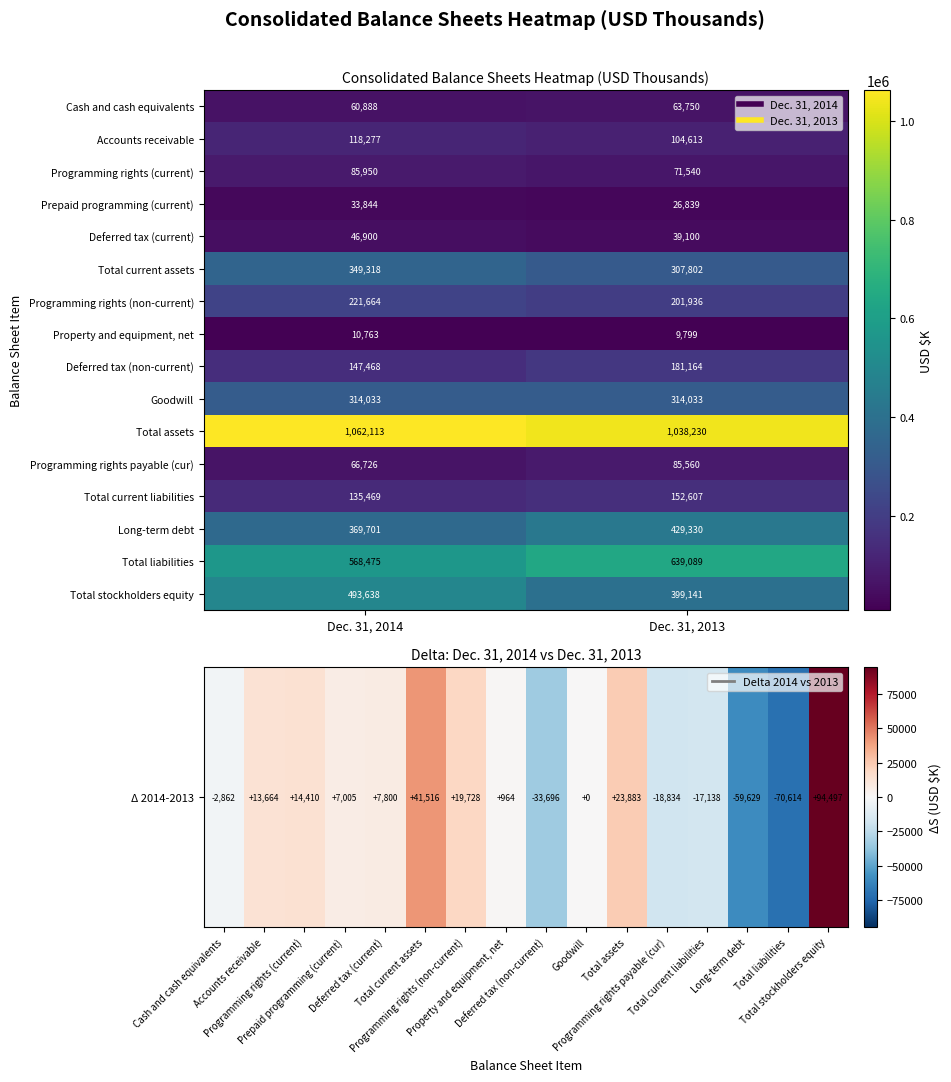

What is the difference between the highest and lowest values at Dec. 31, 2014?

1051350